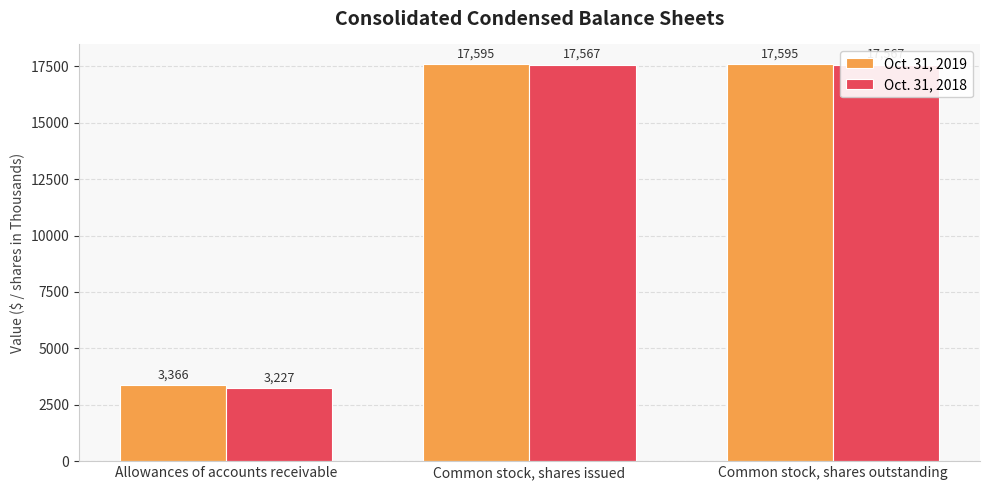

What is the difference between the maximum and minimum values in the Oct. 31, 2019 series?

14229